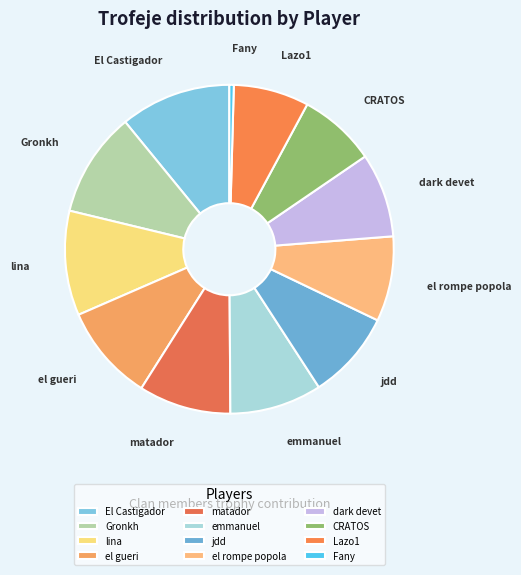

Between matador and dark devet, which is larger?

matador